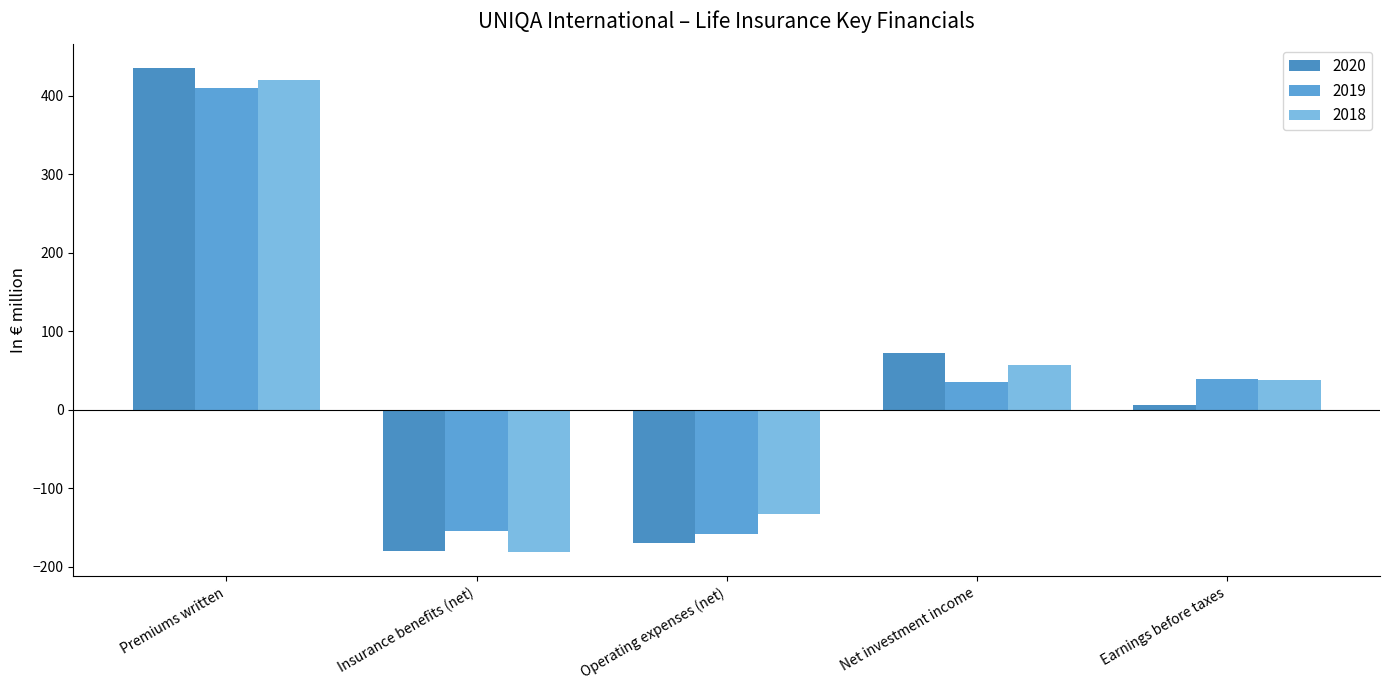

Rank the series by their maximum value, from lowest to highest.

2019, 2018, 2020